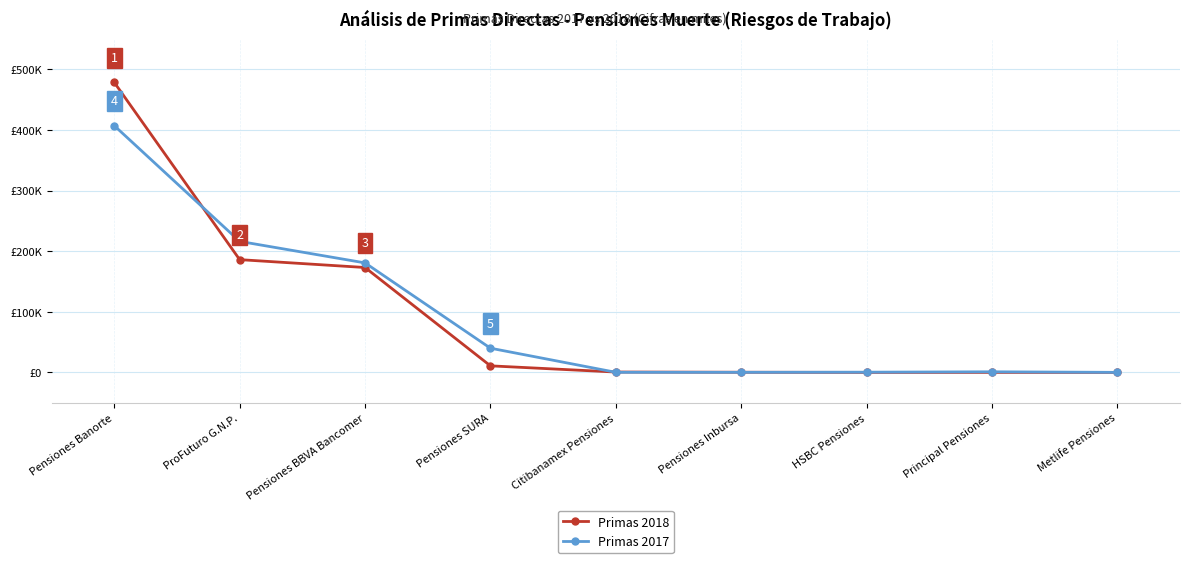

What is the label of the 9th point from the left?

Metlife Pensiones